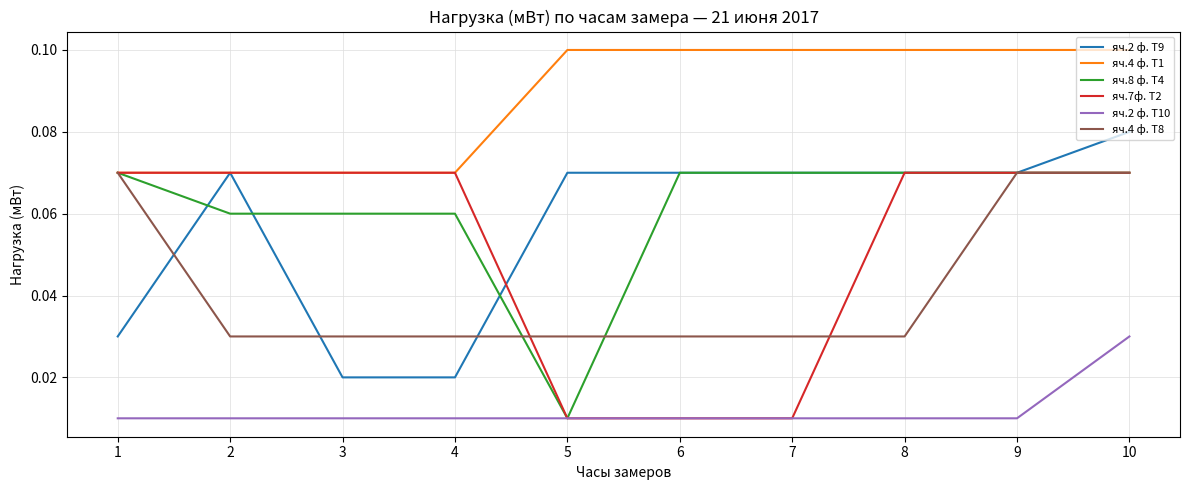

Which series changed the most between 6 and 8?

яч.7ф. Т2